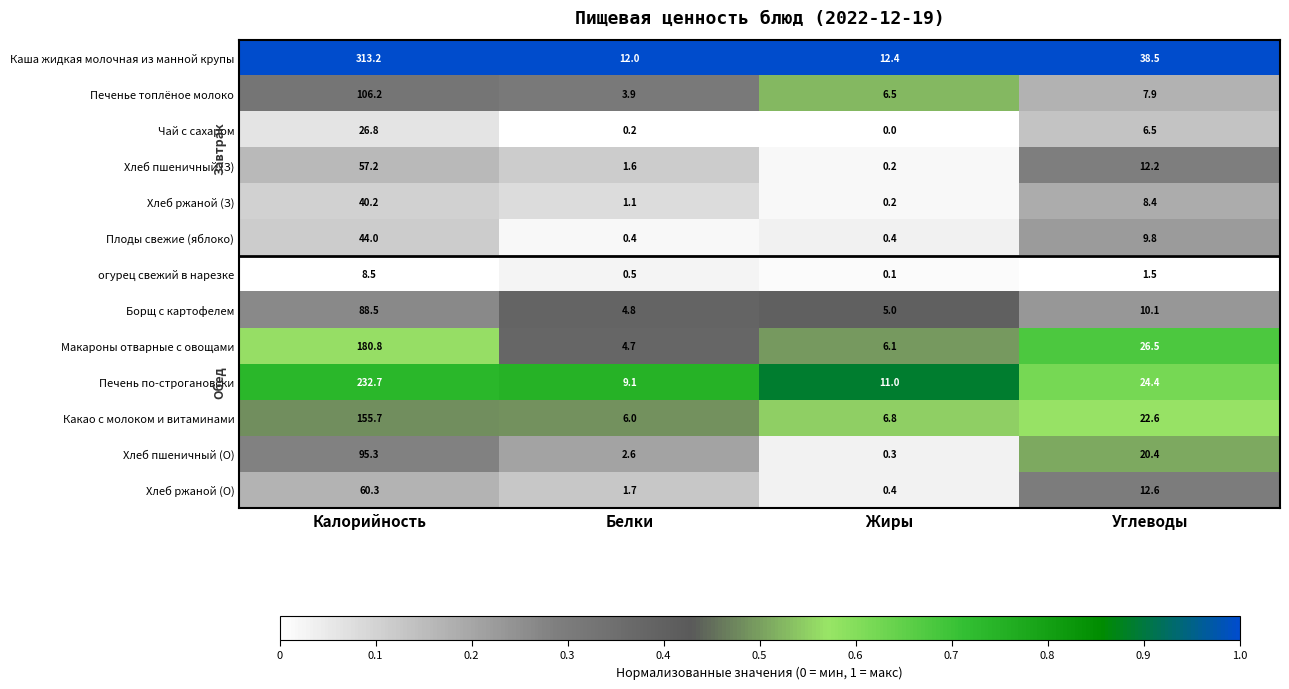

At which category is the sum across all series the highest?

Калорийность